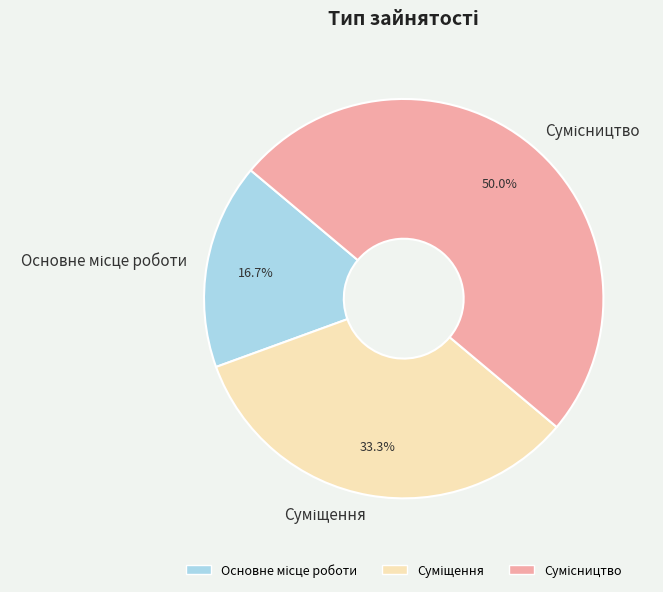

Between Сумісництво and Основне місце роботи, which is larger?

Сумісництво